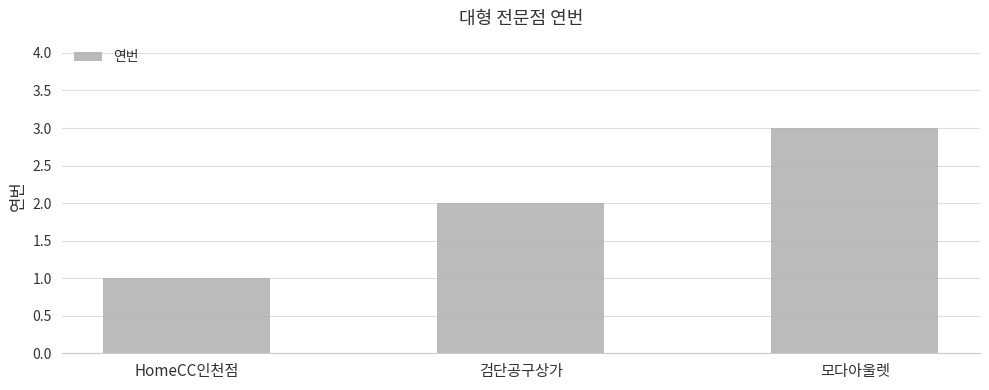

What is the label of the 2nd bar from the left?

검단공구상가